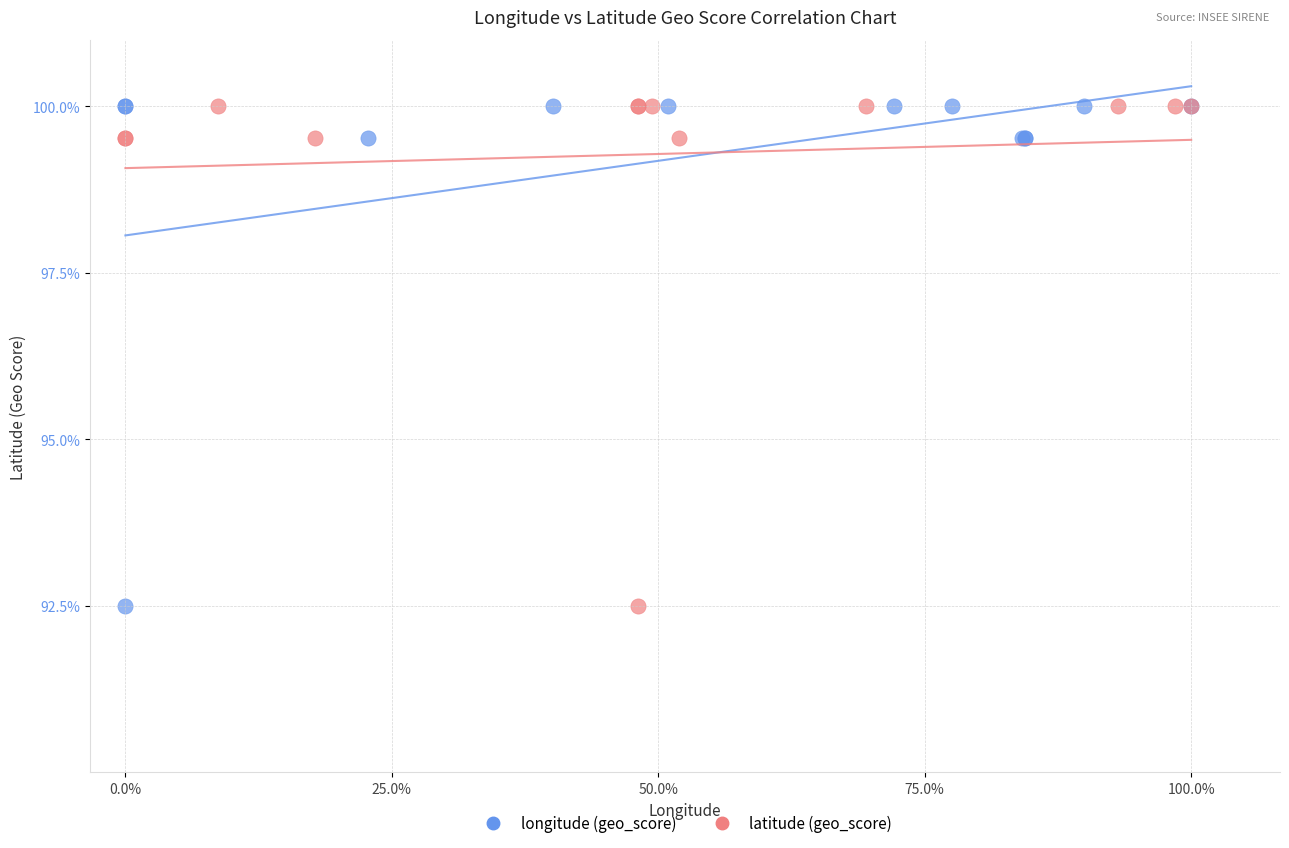

What are all the series names shown in the legend?

longitude (geo_score), latitude (geo_score)